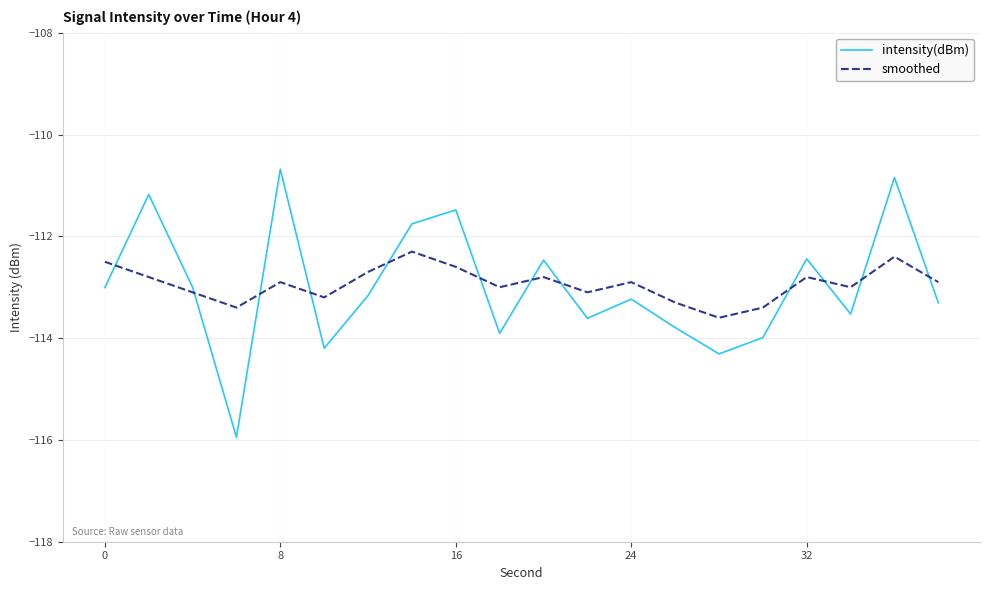

Which series has the largest range (max minus min)?

intensity(dBm)